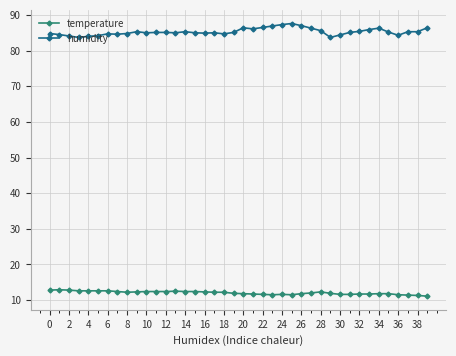

What is the smallest value displayed?

11.1